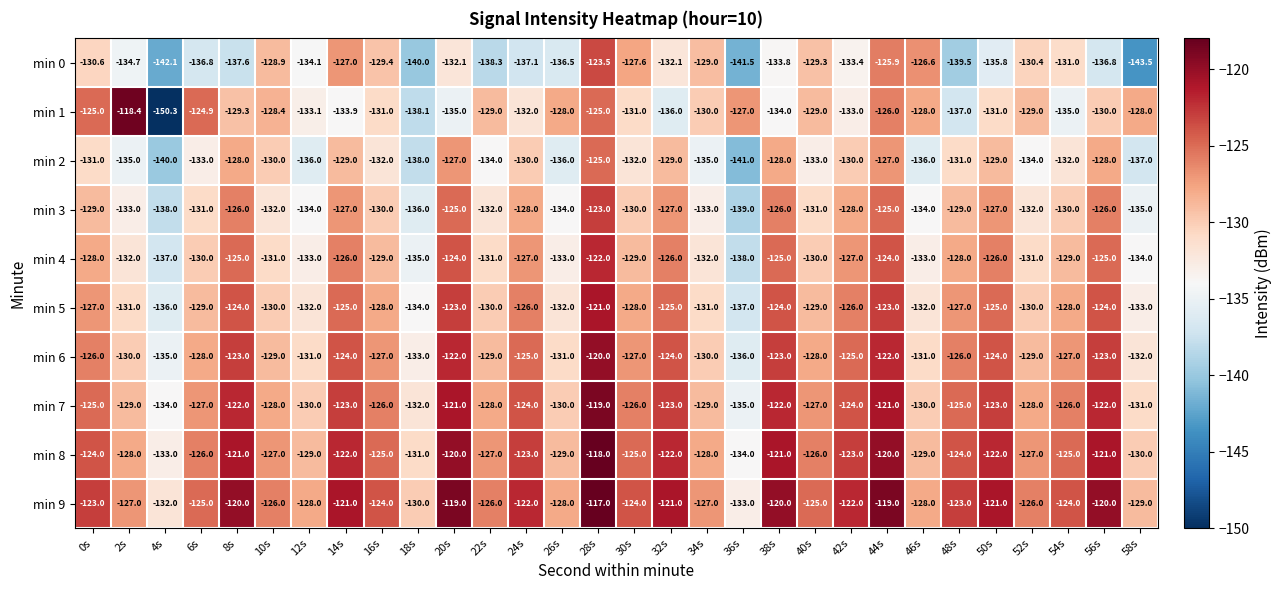

What is the highest value of the min 4 series?

-122.0